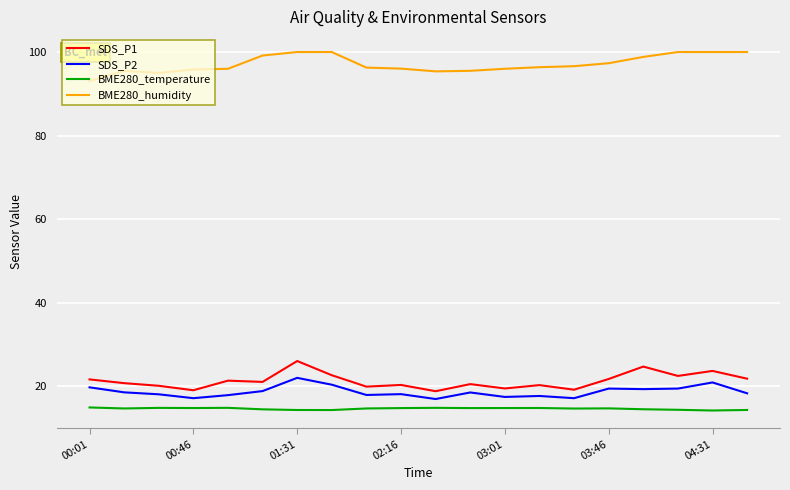

True or false: SDS_P1 has more than 2 points higher than both neighbors.

True